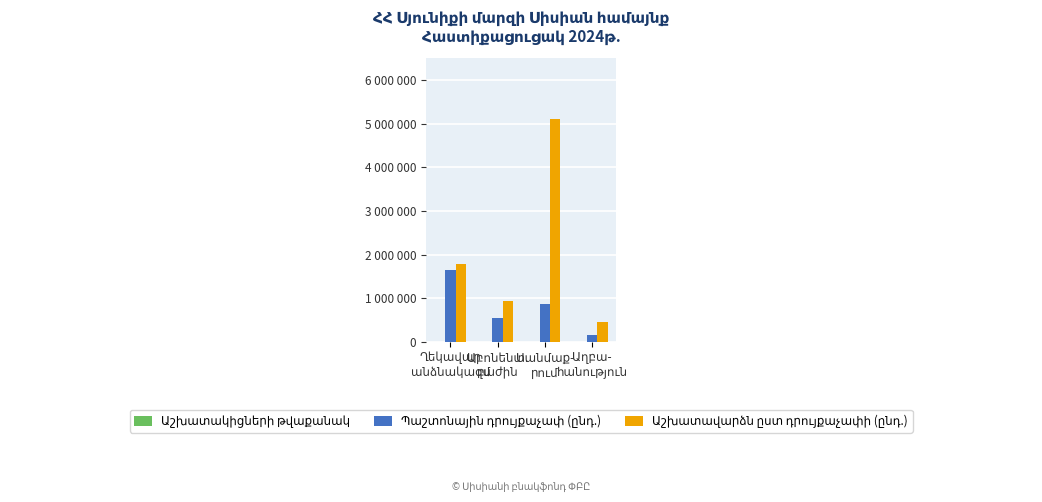

Are the bars grouped side by side (vs. stacked)?

Yes